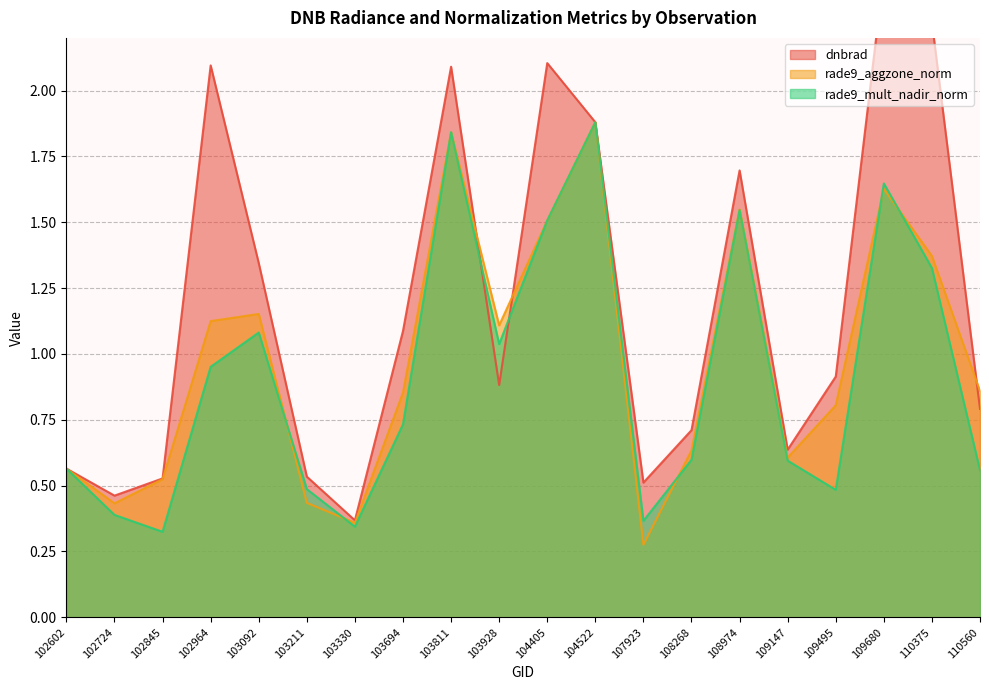

Reading left to right, transcribe all the data shown in this chart.

dnbrad: 0.6	0.5	0.5	2.1	1.3	0.5	0.4	1.1	2.1	0.9	2.1	1.9	0.5	0.7	1.7	0.6	0.9	2.4	2.3	0.8
rade9_aggzone_norm: 0.6	0.4	0.5	1.1	1.2	0.4	0.4	0.9	1.8	1.1	1.5	1.9	0.3	0.6	1.5	0.6	0.8	1.6	1.4	0.9
rade9_mult_nadir_norm: 0.6	0.4	0.3	1.0	1.1	0.5	0.3	0.7	1.8	1.0	1.5	1.9	0.4	0.6	1.5	0.6	0.5	1.6	1.3	0.6